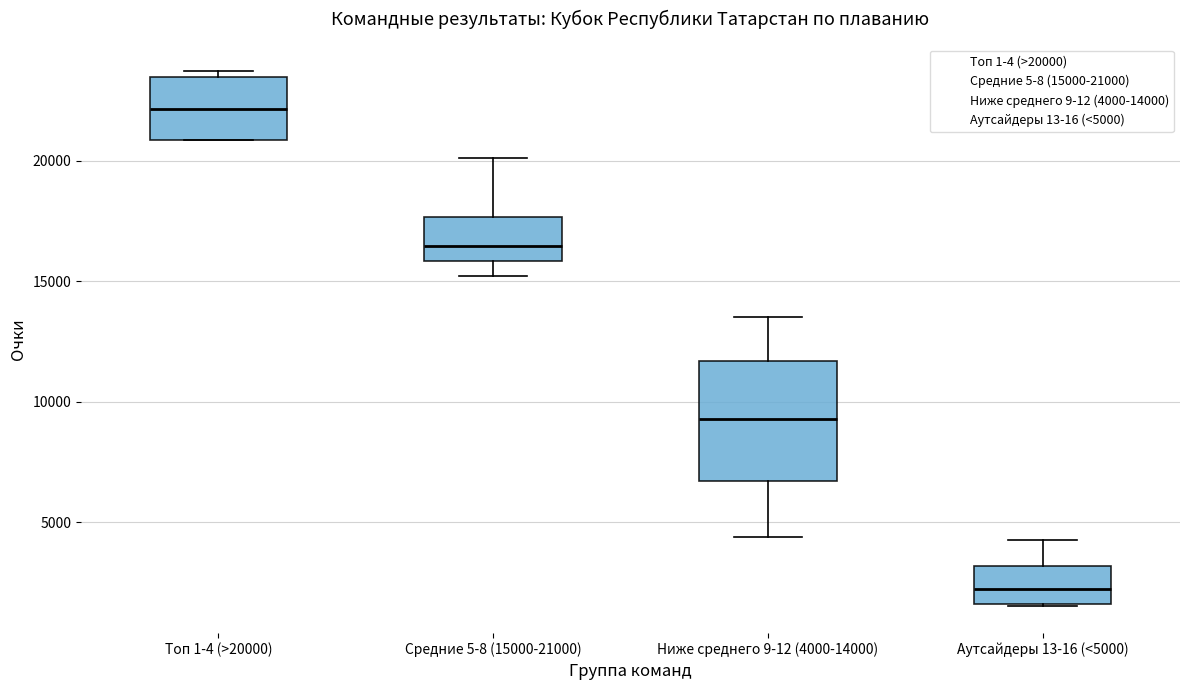

Reading left to right, read every box against the y-axis: the position of its median line, the range the box covers, and the ends of its whiskers. The values are not printed on the chart, so give them approximately, as read against the axis.

Топ 1-4 (>20000): median 22000, box 21000 to 23500, whiskers 21000 to 23500 (just above the box's upper edge)
Средние 5-8 (15000-21000): median 16500, box 16000 to 17500, whiskers 15000 to 20000
Ниже среднего 9-12 (4000-14000): median 9500, box 6500 to 11500, whiskers 4500 to 13500
Аутсайдеры 13-16 (<5000): median 2000, box 1500 to 3000, whiskers 1500 to 4500